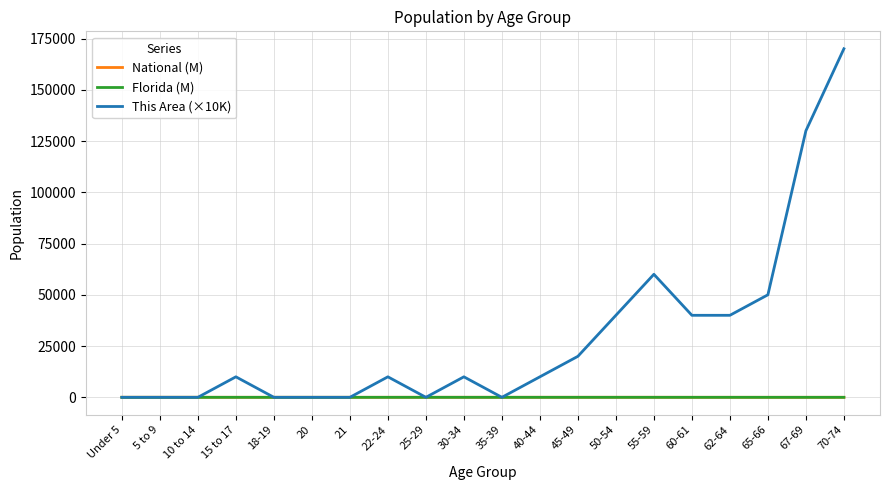

How many lines are shown in the chart?

3